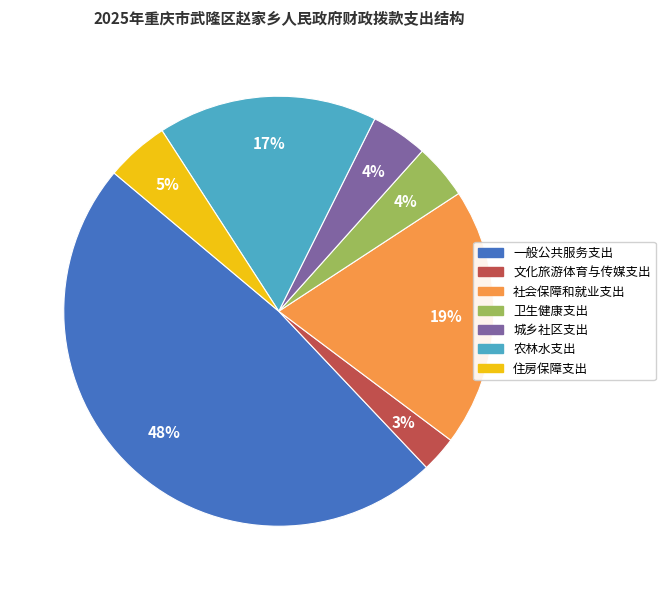

How many slices are in this pie chart?

7